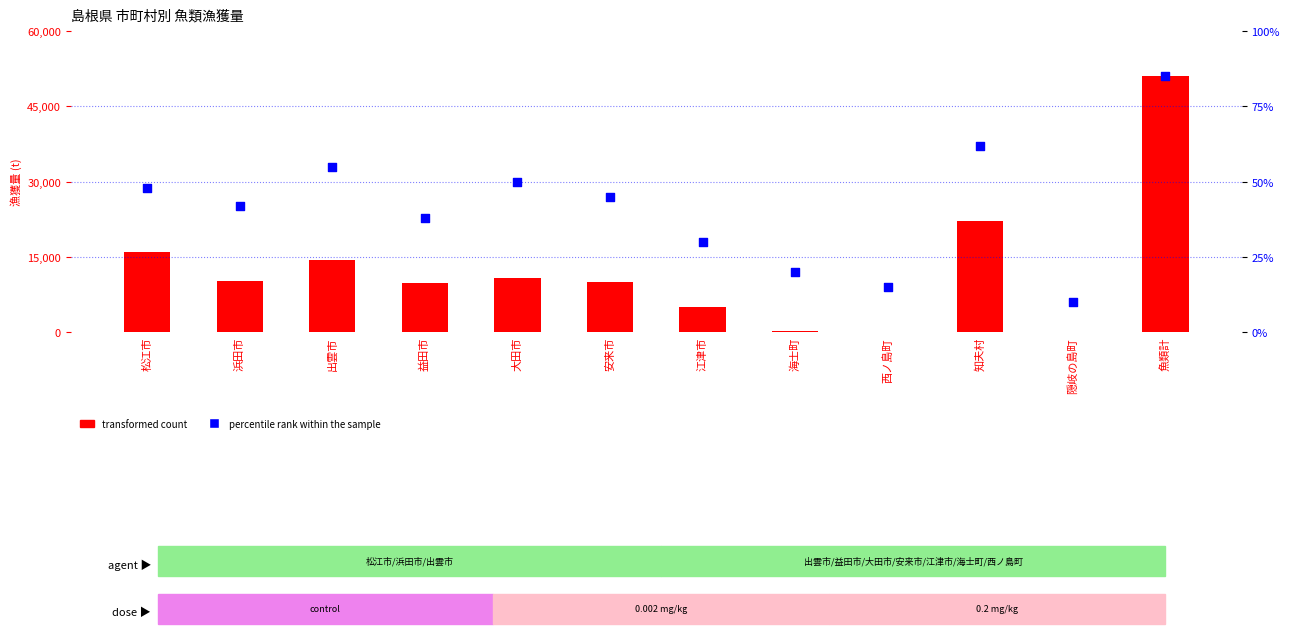

What is the total value across all series at 知夫村?

22141